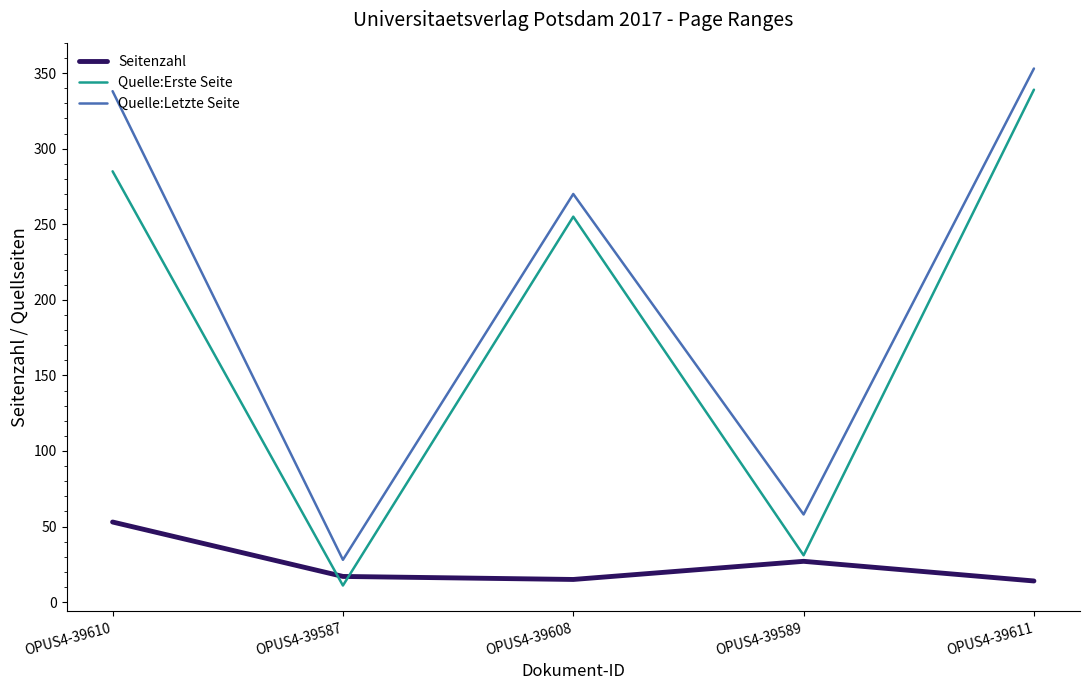

Is the value of Quelle:Letzte Seite at OPUS4-39611 greater than the value of Quelle:Erste Seite at OPUS4-39587?

Yes